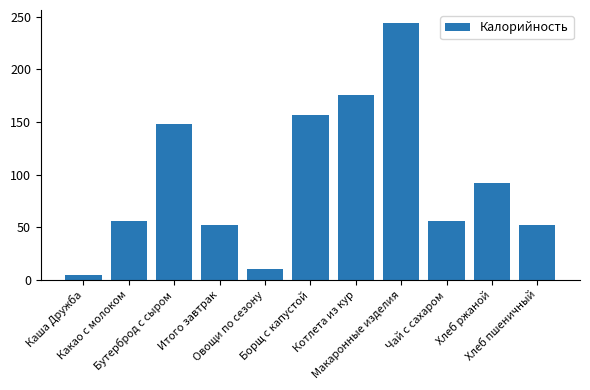

What is the ratio of the value at Овощи по сезону to the value at Борщ с капустой?

0.1